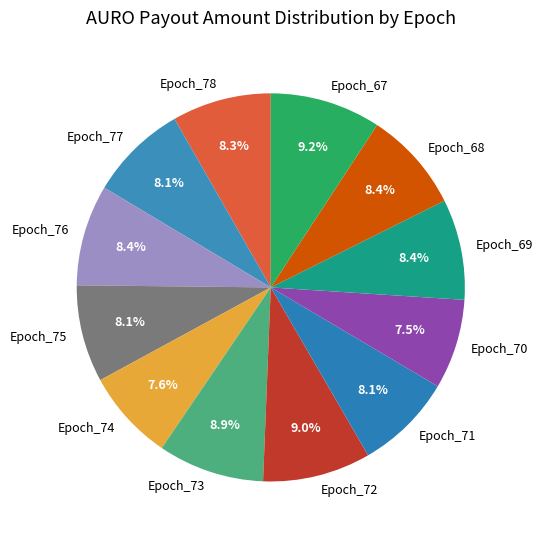

True or false: Epoch_68 accounts for 1% of the total.

False